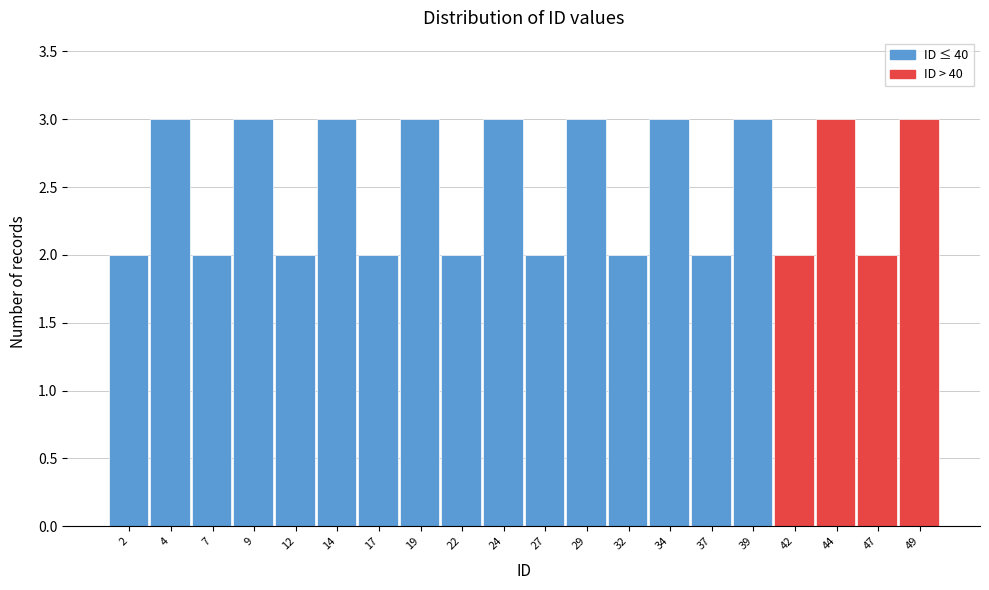

Reading left to right, list every bar in this chart as the range it spans on the x-axis followed by its height. The values are not printed on the chart, so give them approximately, as read against the axis.

0.5 to 3.0: 2
3.0 to 5.5: 3
5.5 to 8.0: 2
8.0 to 10.5: 3
10.5 to 13.0: 2
13.0 to 15.5: 3
15.5 to 18.0: 2
18.0 to 20.5: 3
20.5 to 23.0: 2
23.0 to 25.5: 3
25.5 to 28.0: 2
28.0 to 30.5: 3
30.5 to 33.0: 2
33.0 to 35.5: 3
35.5 to 38.0: 2
38.0 to 40.5: 3
40.5 to 43.0: 2
43.0 to 45.5: 3
45.5 to 48.0: 2
48.0 to 50.5: 3